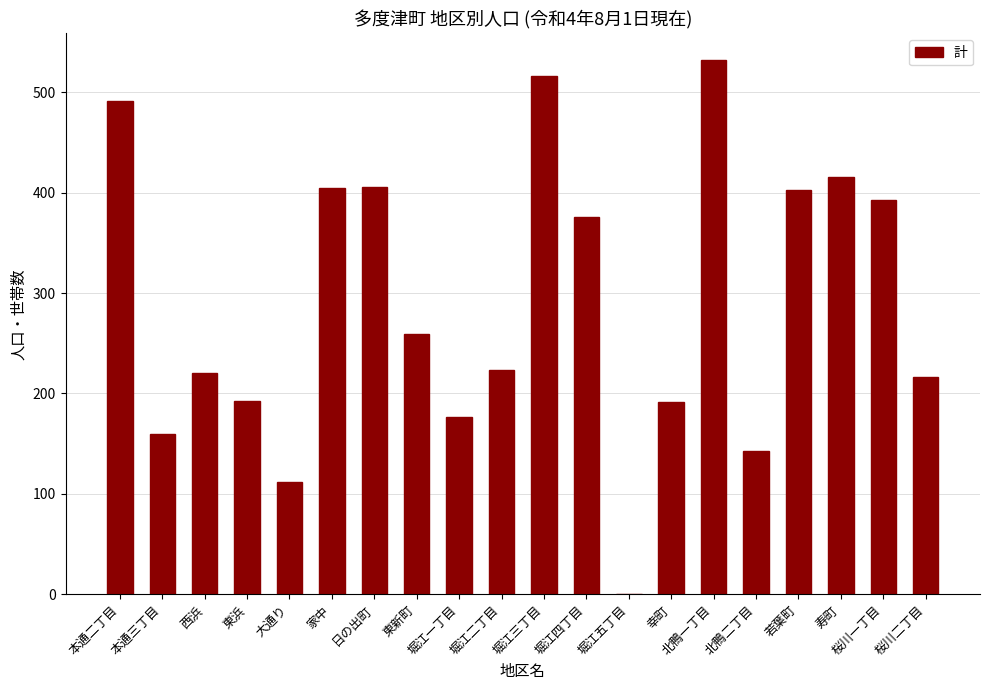

What is the maximum value shown in the chart?

532